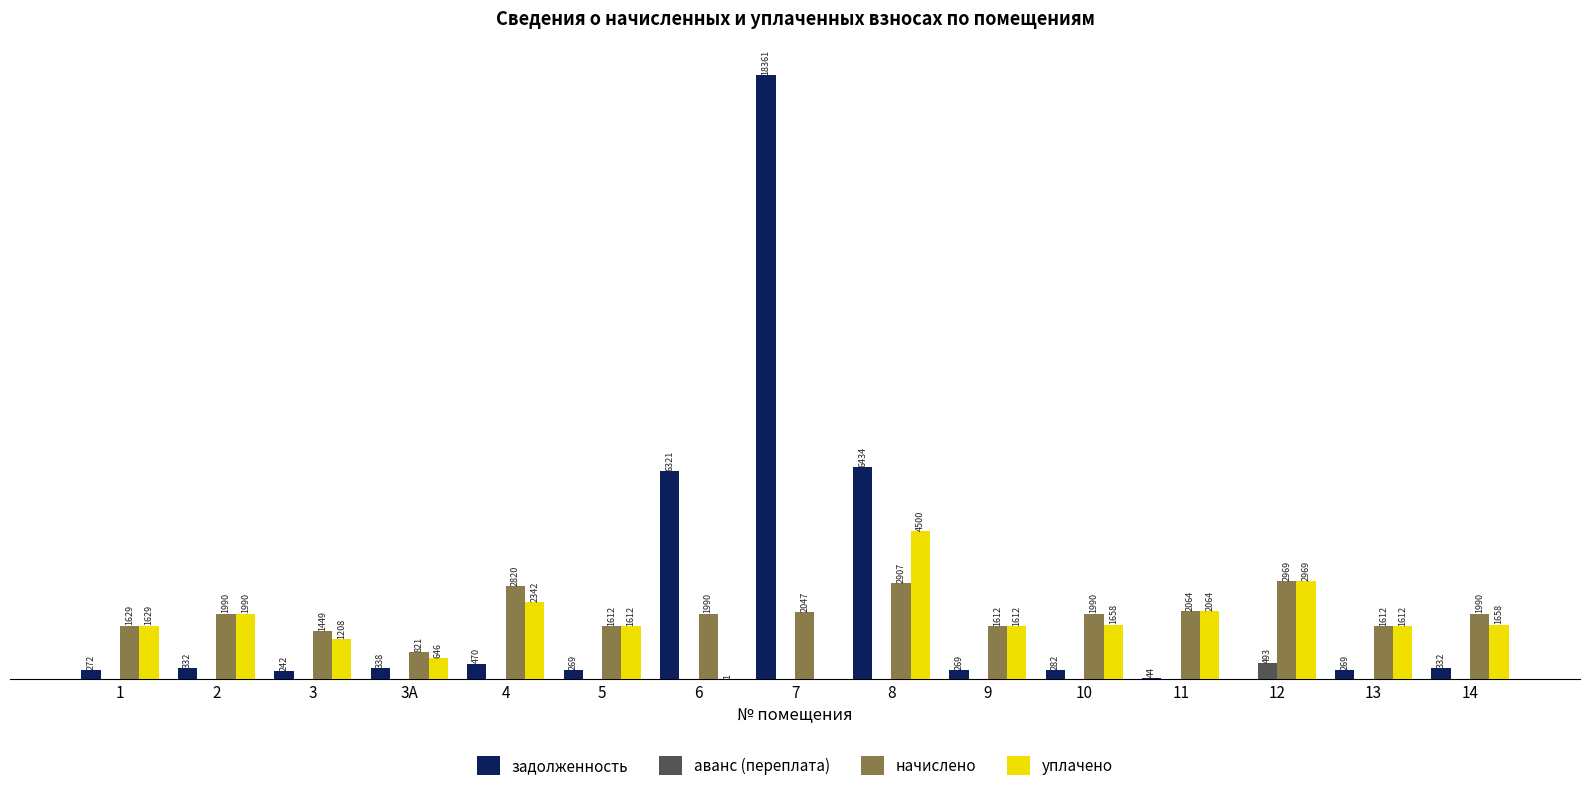

Between 3 and 8, which series saw the biggest shift?

задолженность